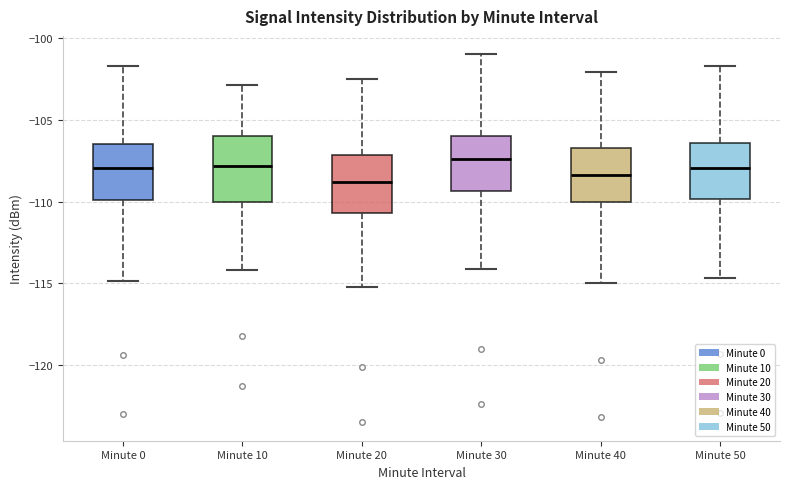

Which box is the tallest, from its lower edge to its upper edge?

Minute 10